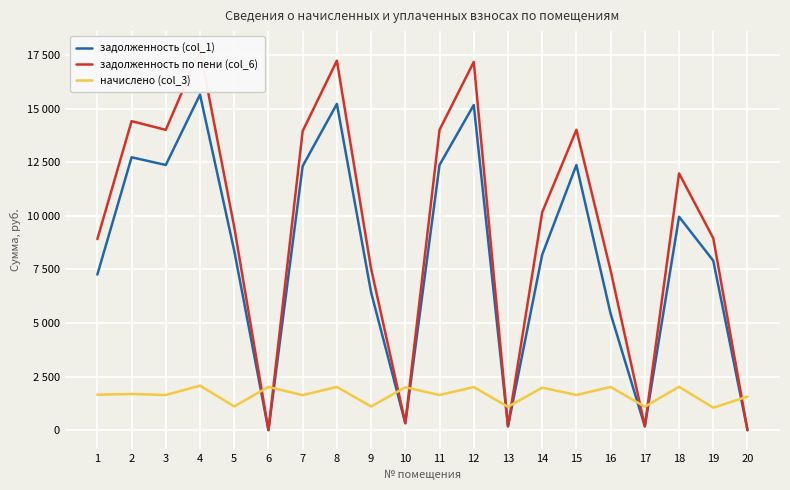

Reading left to right, what are all the values shown in this chart?

задолженность (col_1): 1=7263.1	2=12737.3	3=12377.8	4=15664.8	5=8371.7	6=2.2	7=12326.4	8=15228.2	9=6430.3	10=317.4	11=12377.8	12=15176.9	13=172.9	14=8185.3	15=12377.8	16=5434.6	17=173.8	18=9960.6	19=7909.4	20=0.0
задолженность по пени (col_6): 1=8916.4	2=14424.7	3=14017.5	4=17740.0	5=9480.7	6=0.0	7=13959.4	8=17245.6	9=7532.6	10=333.8	11=14017.5	12=17187.5	13=181.6	14=10168.7	15=14017.5	16=7448.5	17=182.2	18=11984.8	19=8957.3	20=0.0
начислено (col_3): 1=1653.4	2=1687.4	3=1639.7	4=2075.2	5=1109.0	6=2017.4	7=1633.0	8=2017.4	9=1102.3	10=2000.4	11=1639.7	12=2010.6	13=1088.6	14=1983.4	15=1639.7	16=2014.0	17=1095.4	18=2024.2	19=1047.8	20=1564.9